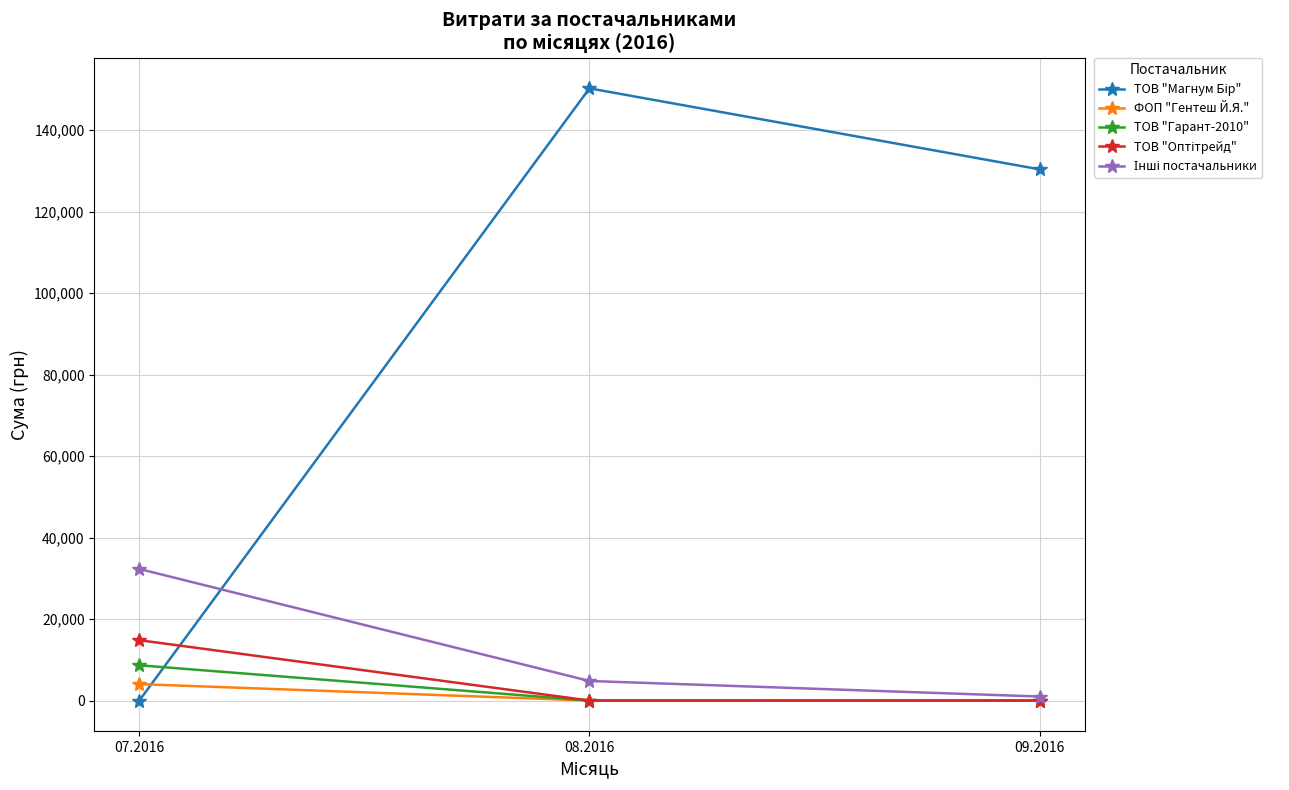

What is the spread (max minus min) of values at 08.2016?

150229.0